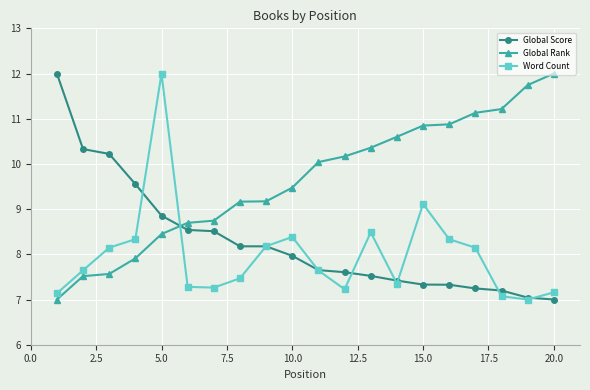

How many intersections are there between Global Rank and Global Score?

1